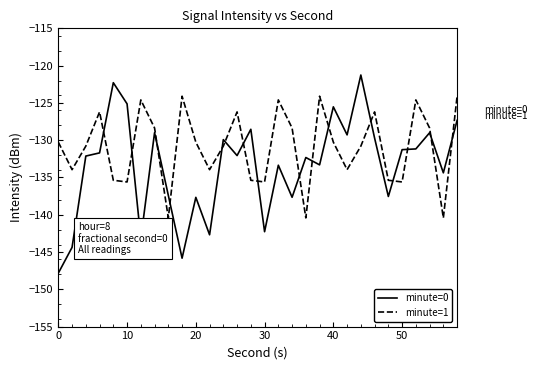

Which series has the largest total across all categories?

minute=1